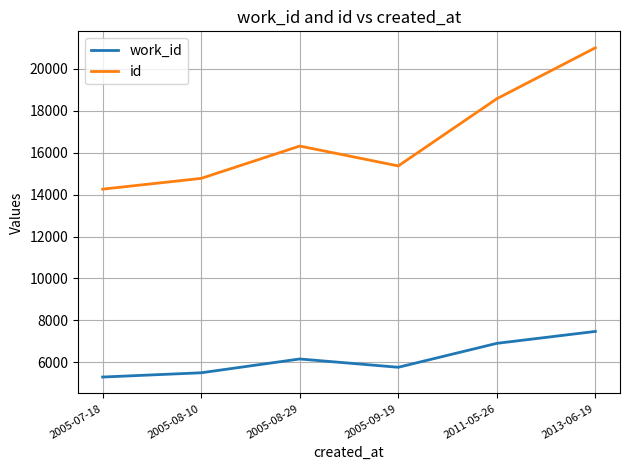

At which category is the sum across all series the highest?

2013-06-19